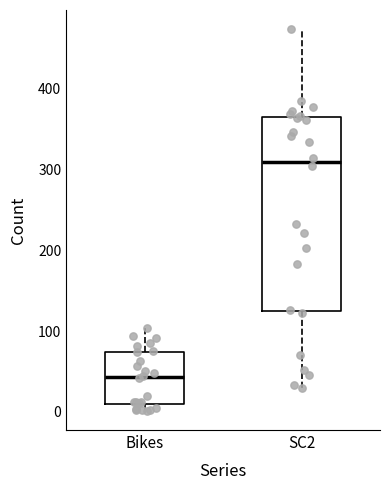

Which box is the tallest, from its lower edge to its upper edge?

SC2